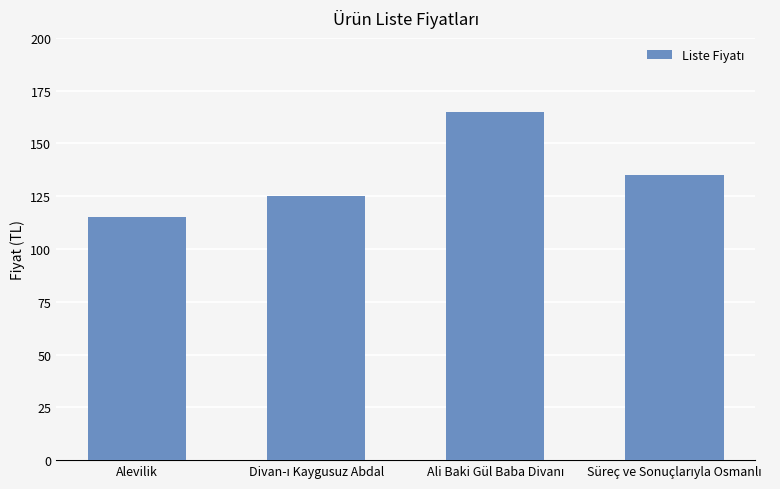

The value at Alevilik is 167. True or false?

False